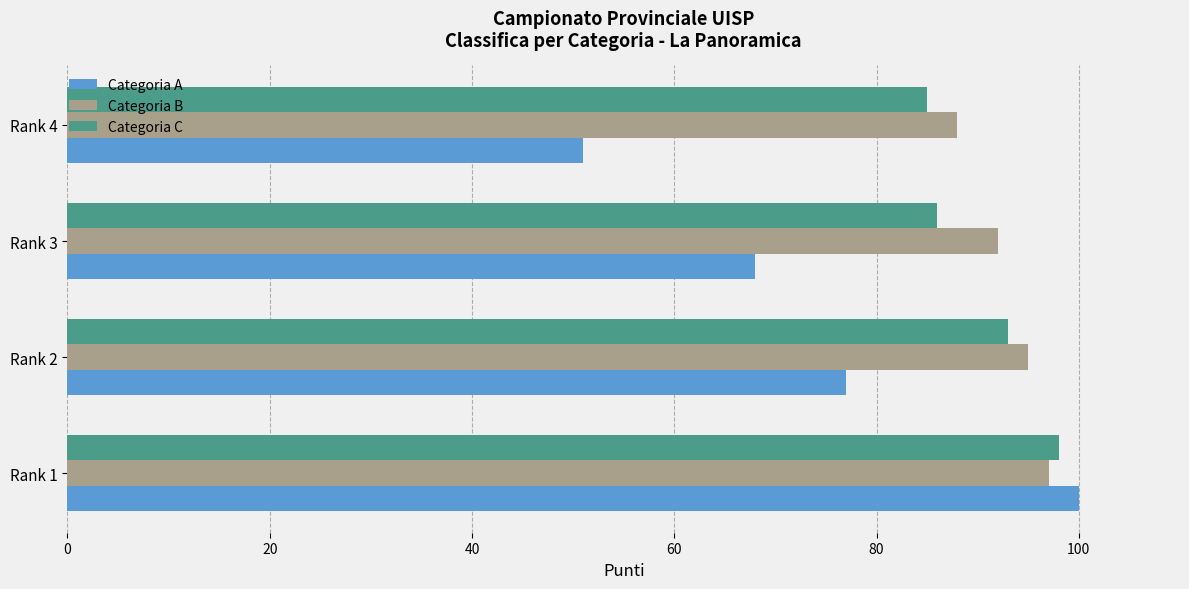

Rank the categories by Categoria A value from lowest to highest.

Rank 4, Rank 3, Rank 2, Rank 1